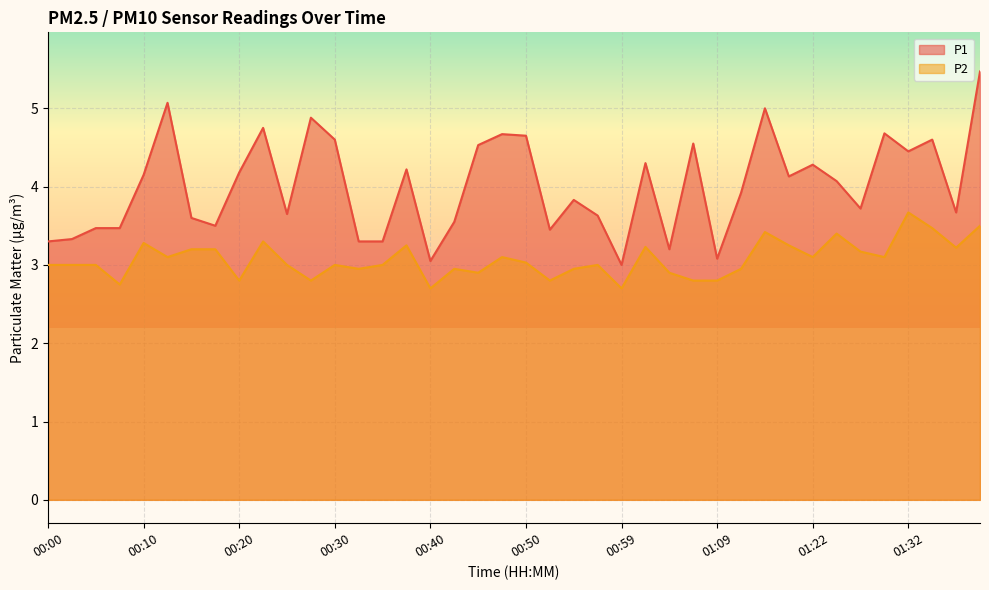

At which category does P1 reach its first local peak?

00:13